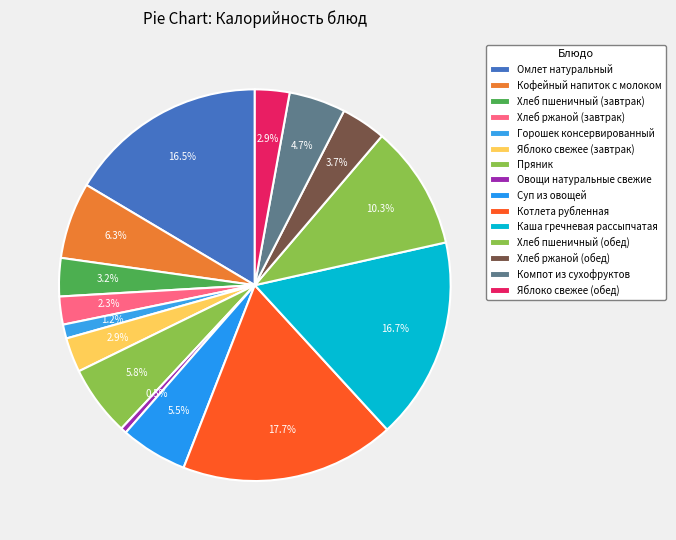

Count the number of slices in the pie.

15